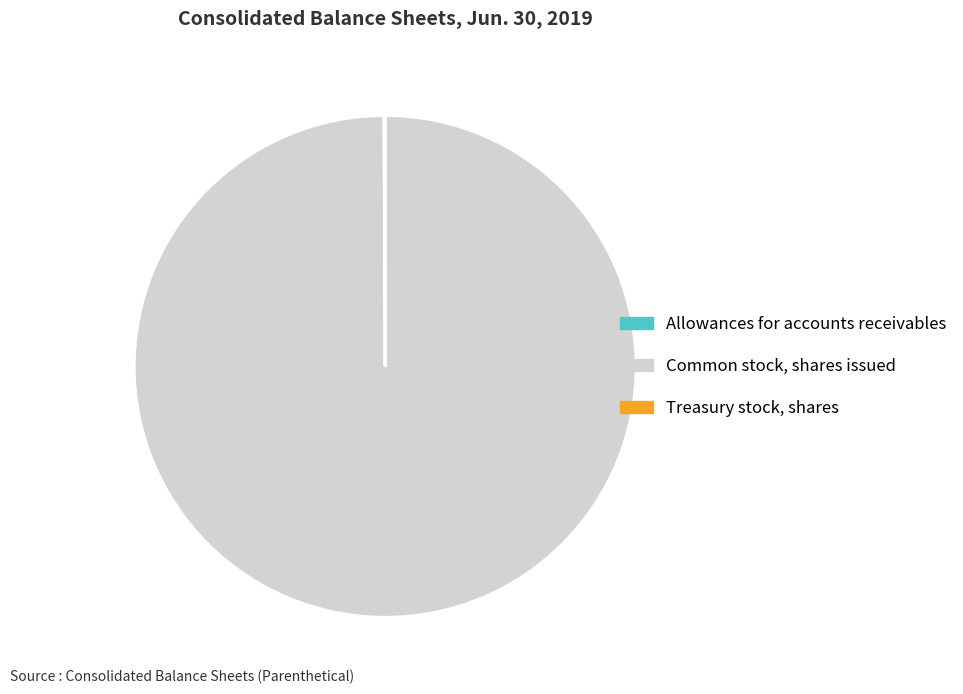

Does any single category account for the majority?

Yes